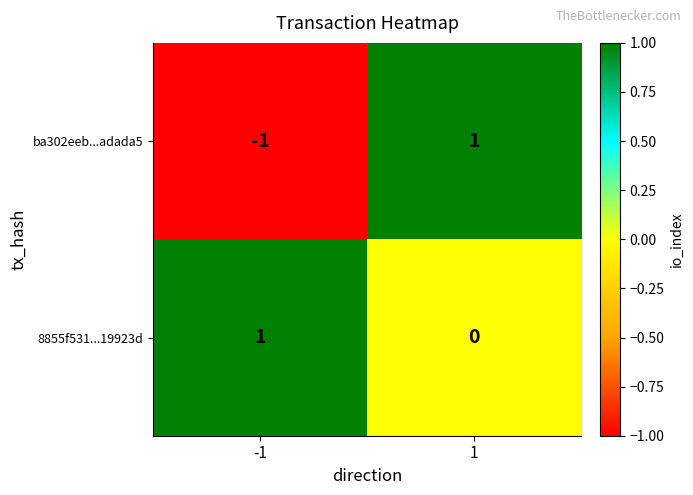

Reading right to left, list all the values displayed in this chart.

ba302eeb...adada5: 1	-1
8855f531...19923d: 0	1